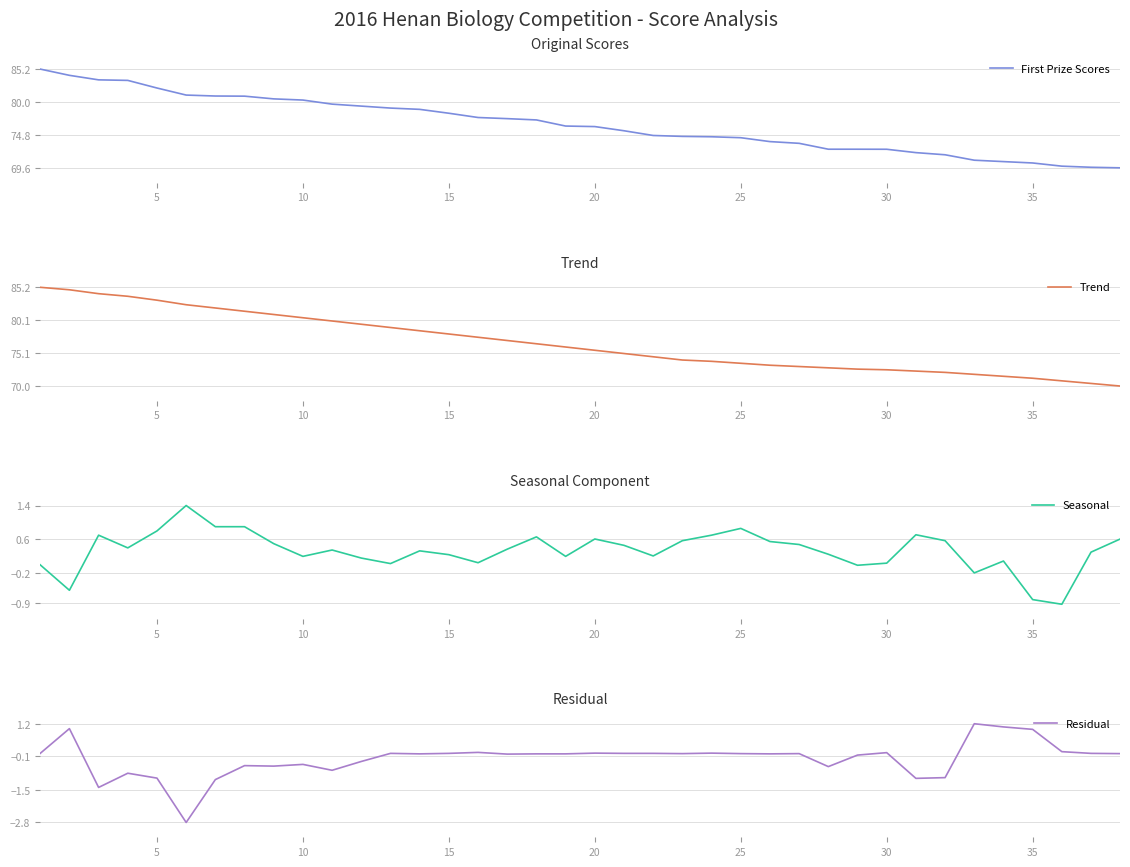

After their last crossing, which series has the higher values: Seasonal or Residual?

Seasonal